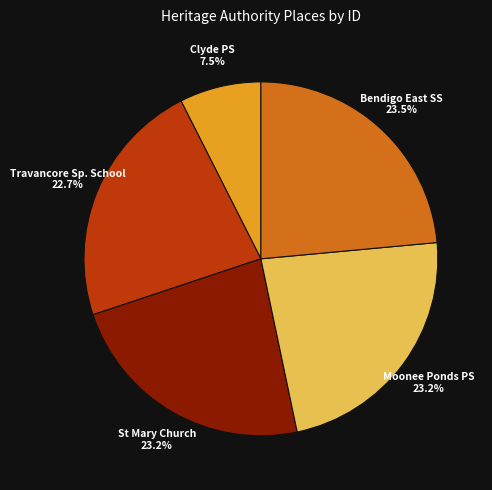

Which has a higher value, Clyde PS or Bendigo East SS?

Bendigo East SS